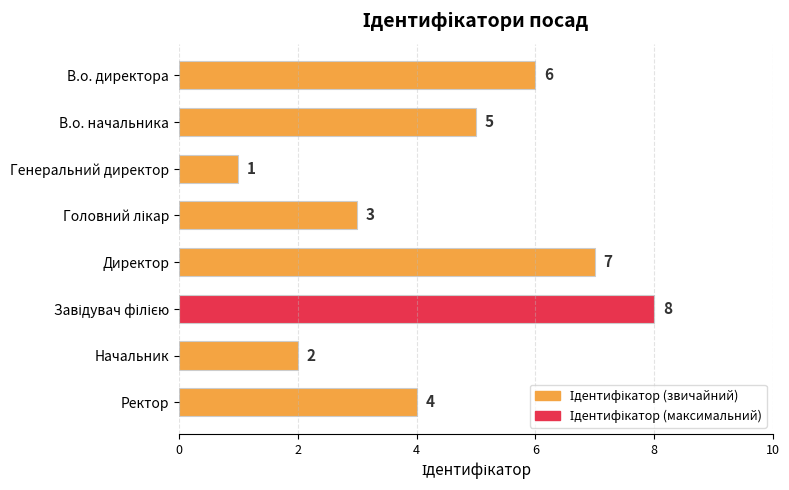

What is the difference between the maximum and minimum values?

7